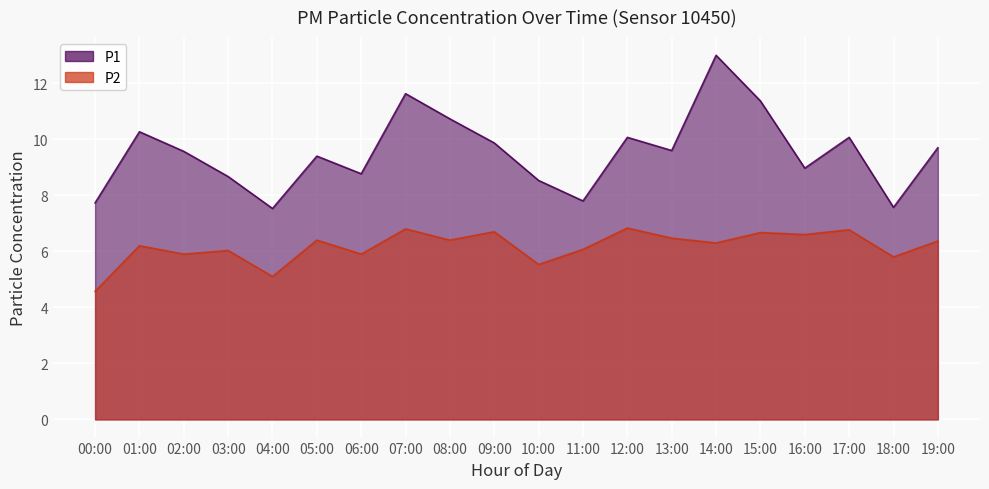

Where is the first local minimum for P2?

02:00